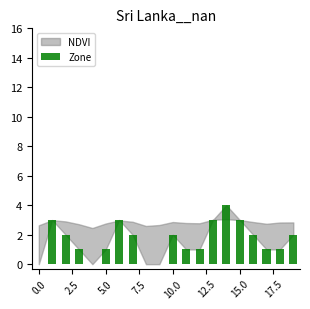

What is the sum of all values?

32